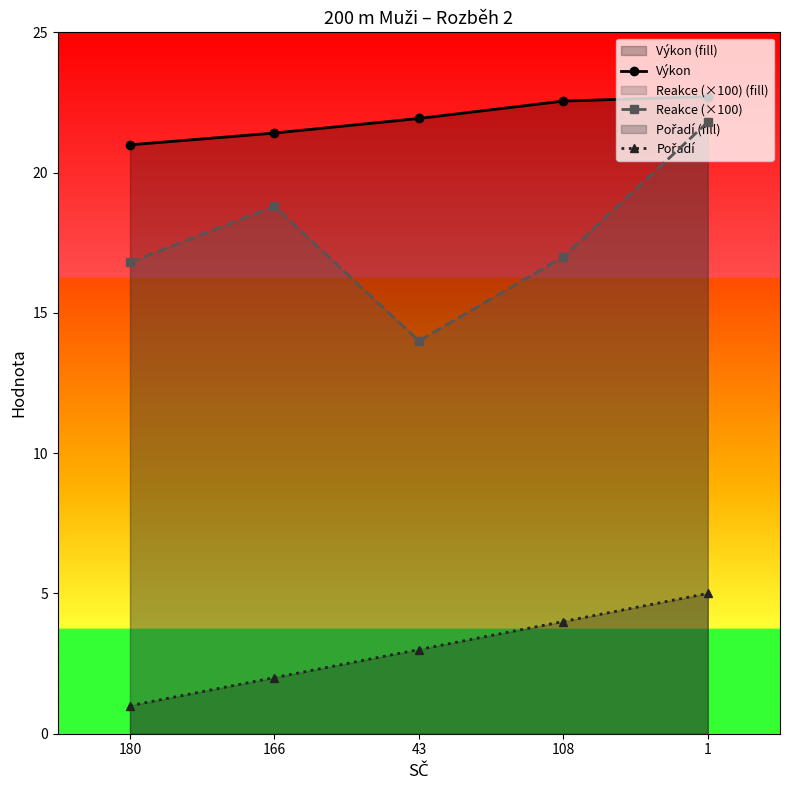

At which category does Reakce (×100) reach its first local peak?

166